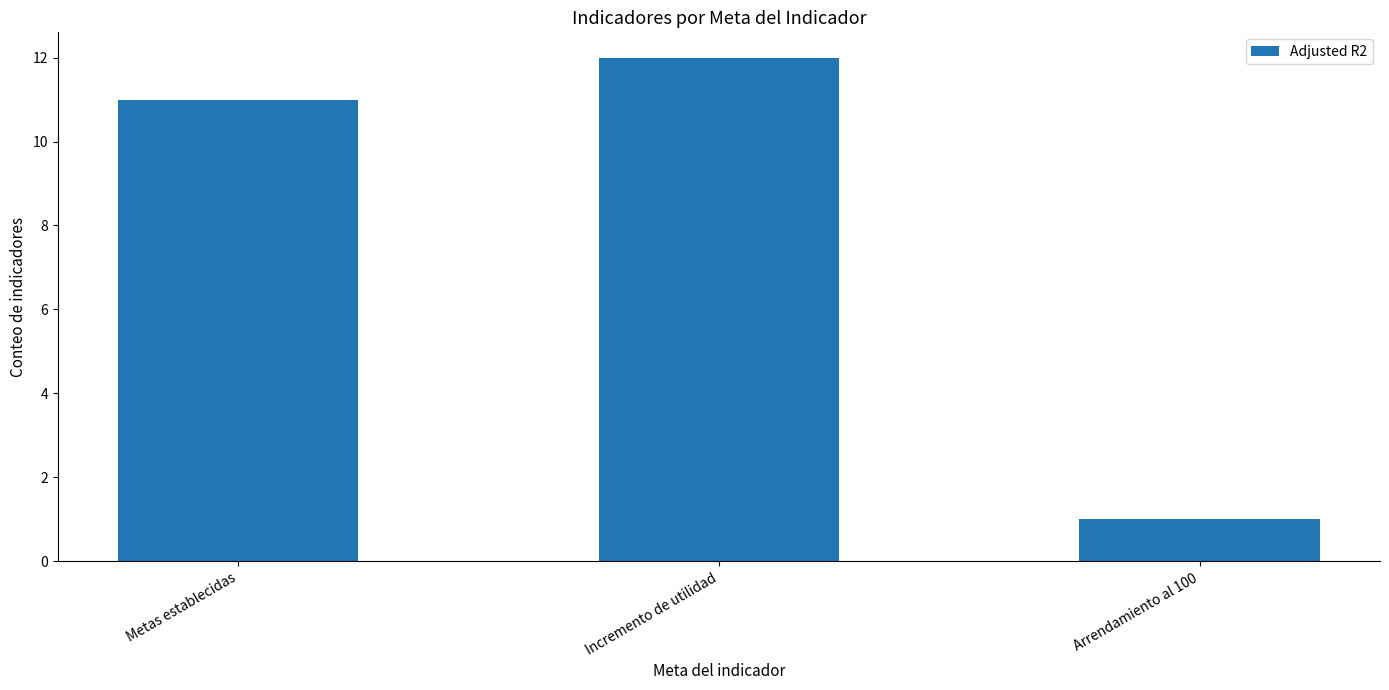

The chart shows a value of 1 at Arrendamiento al 100. True or false?

True